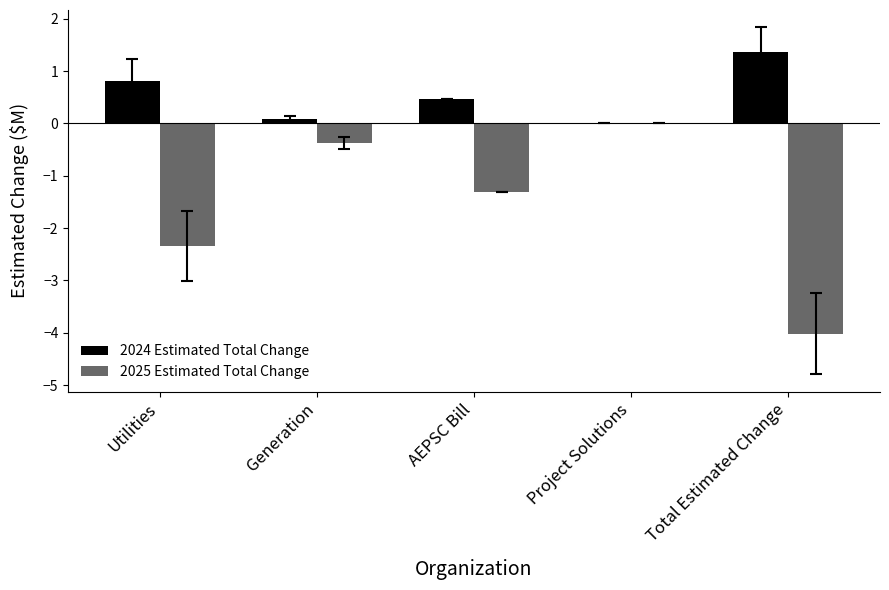

How many groups of bars are there?

5